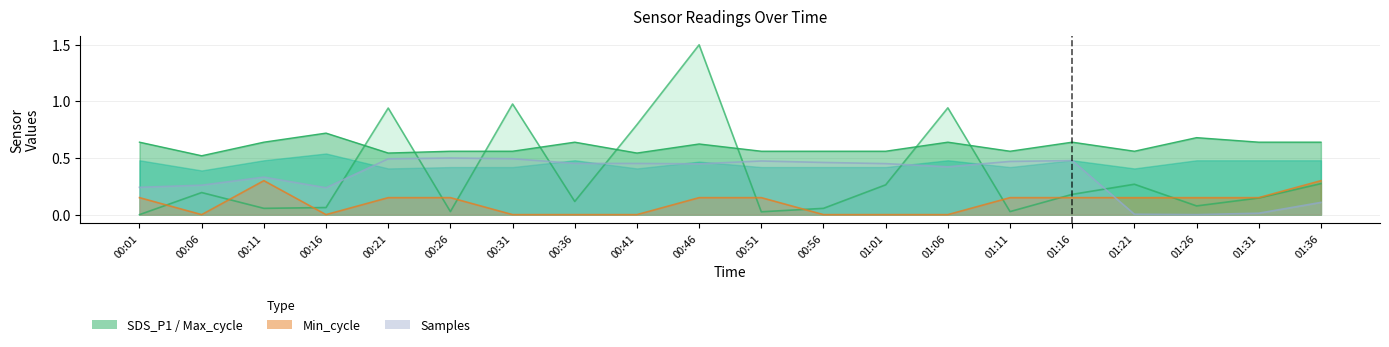

List the labels in order of Max_cycle value, largest first.

00:46, 00:31, 01:06, 00:21, 00:41, 01:36, 01:21, 01:01, 00:06, 01:16, 01:31, 00:36, 01:26, 00:16, 00:11, 00:56, 00:26, 01:11, 00:51, 00:01